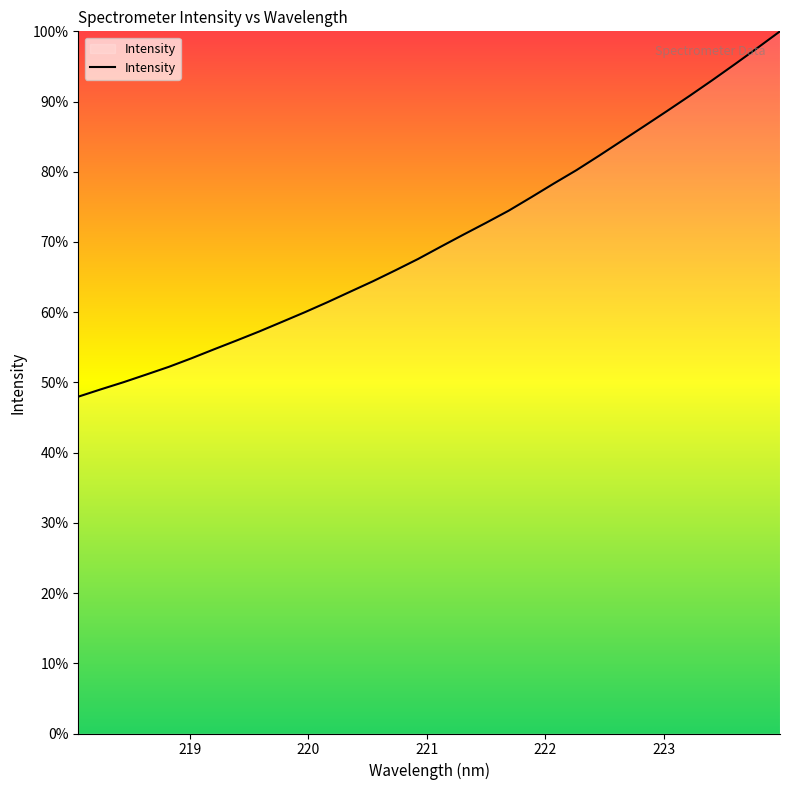

What is the smallest value displayed?

48.0